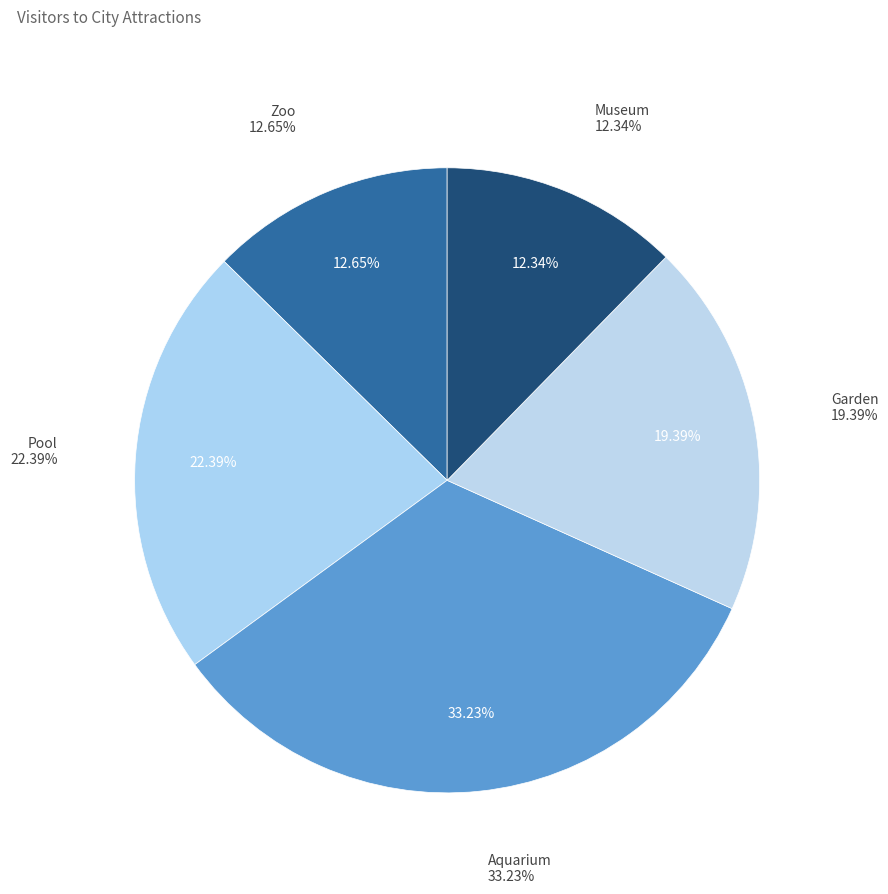

How many slices are in this pie chart?

5